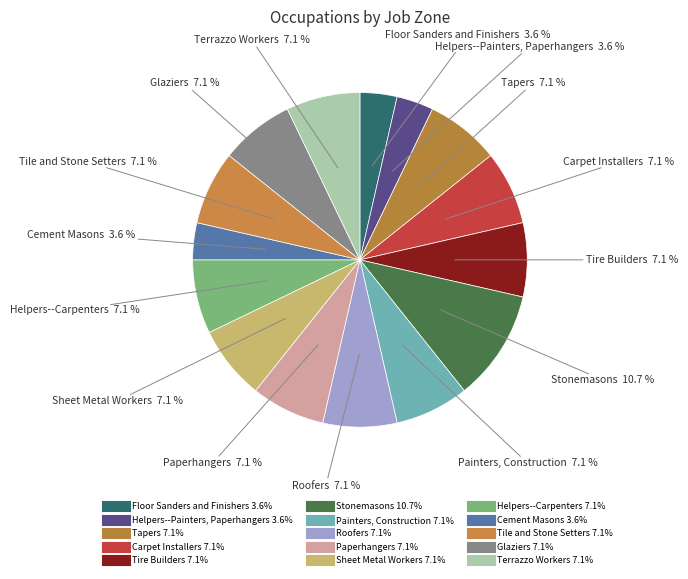

The Stonemasons slice represents 1% of the pie. True or false?

False